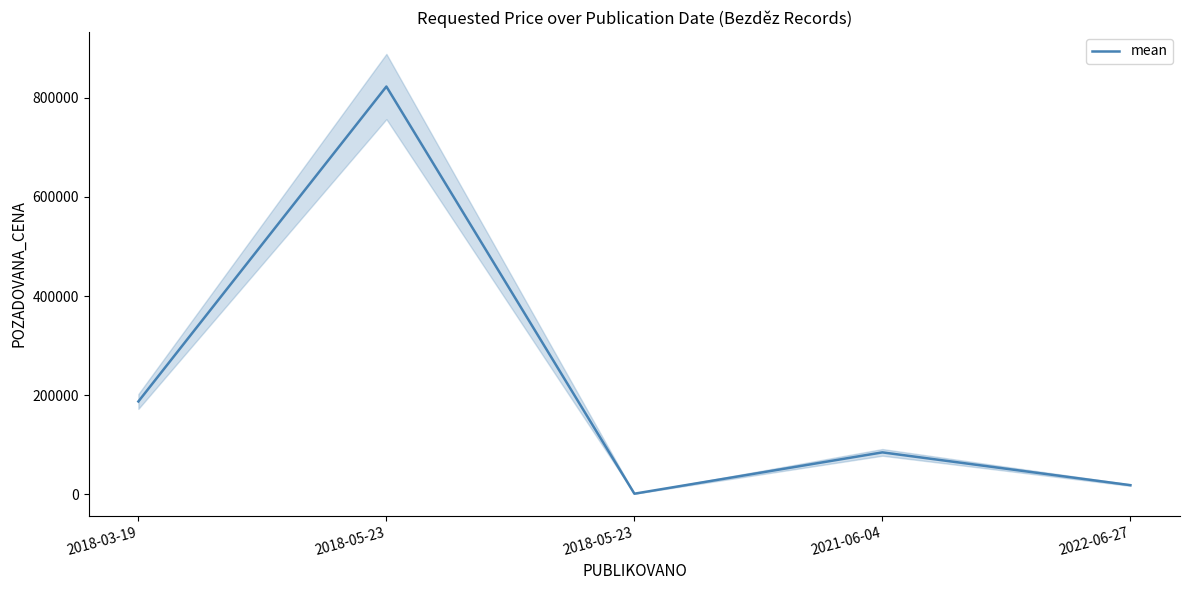

Reading right to left, list all the values displayed in this chart.

2022-06-27=18300	2021-06-04=84490	2018-05-23=1092	2018-05-23=822890	2018-03-19=187238